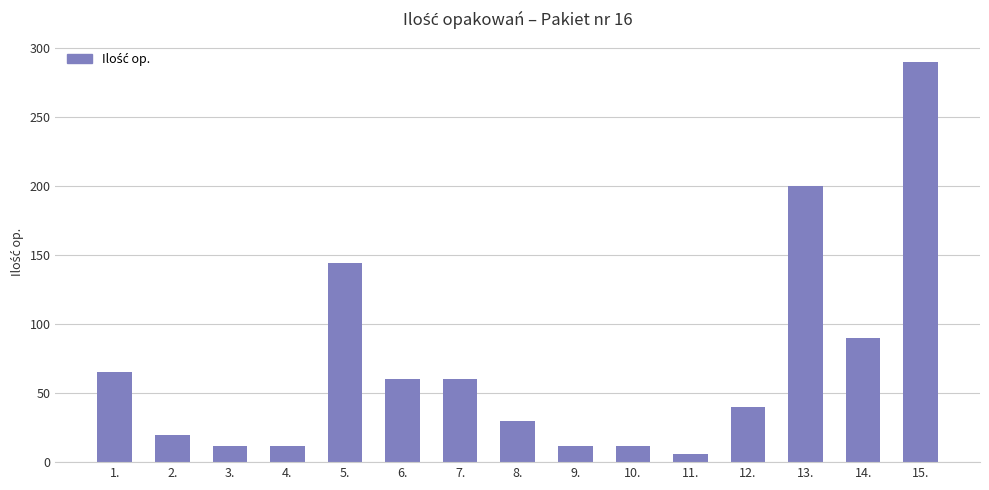

What position from the right is 7.?

9